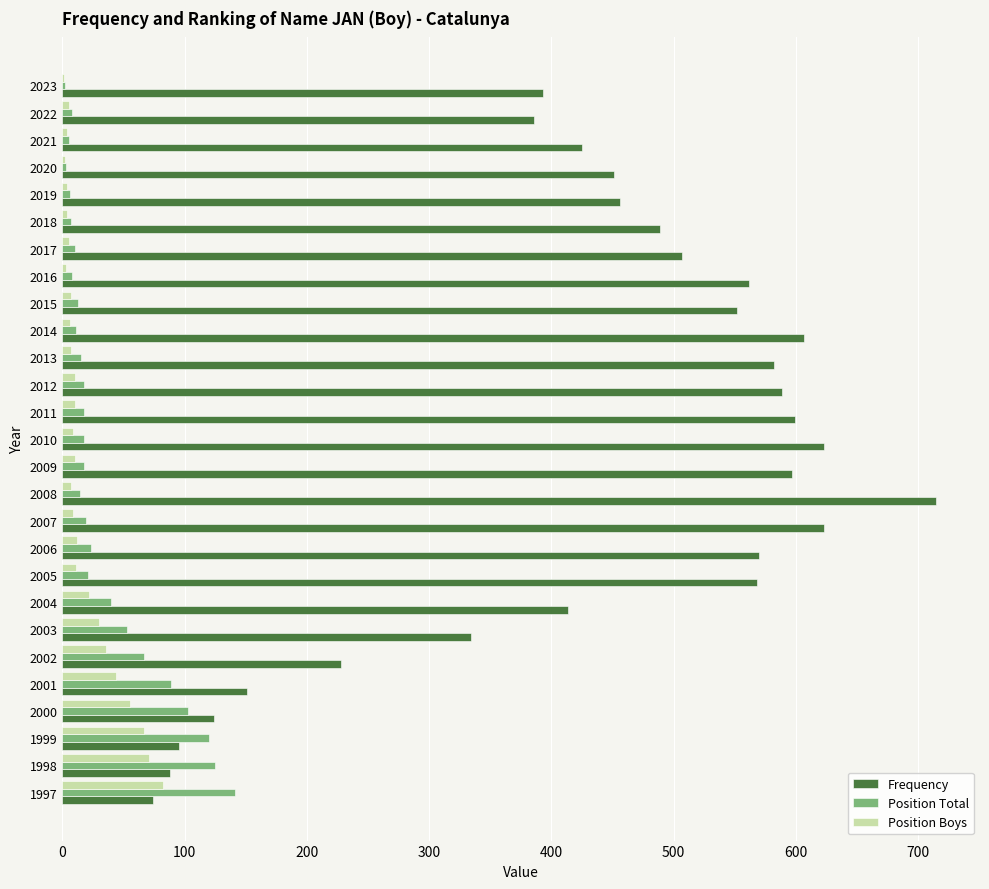

Which series has the largest total across all categories?

Frequency